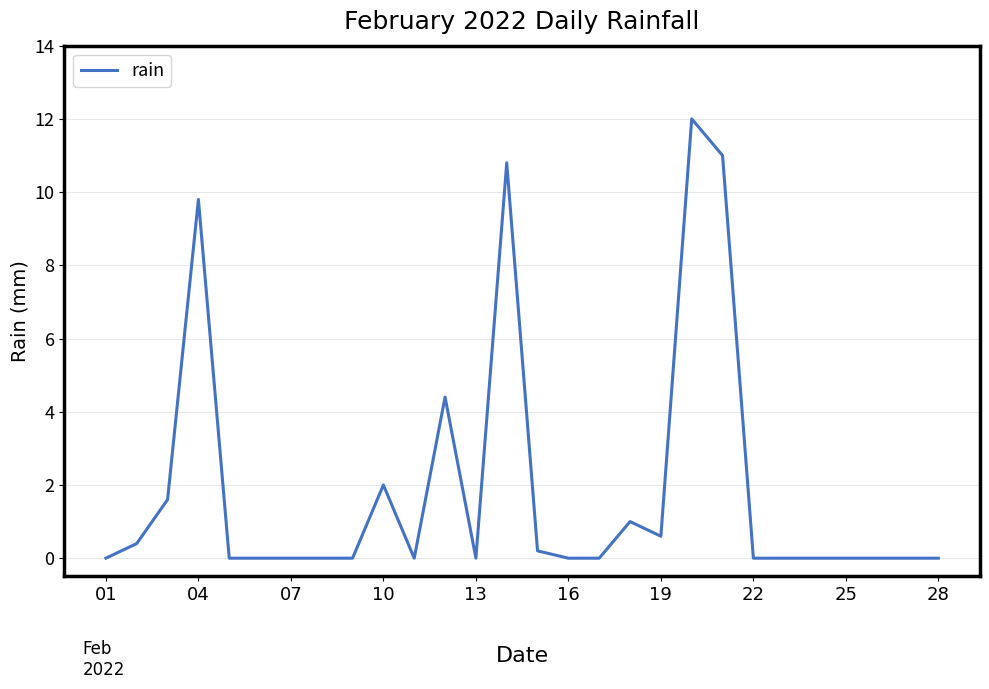

How many lines are shown in the chart?

1